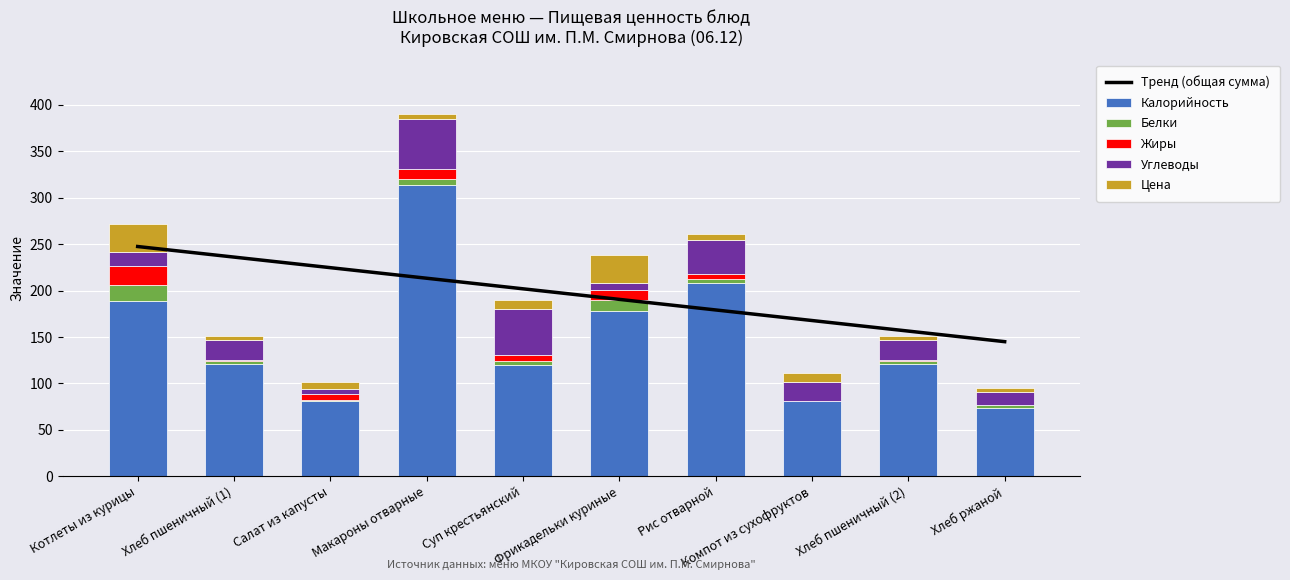

What is the sum of the Жиры values at Хлеб пшеничный (1) and Хлеб пшеничный (2)?

1.0